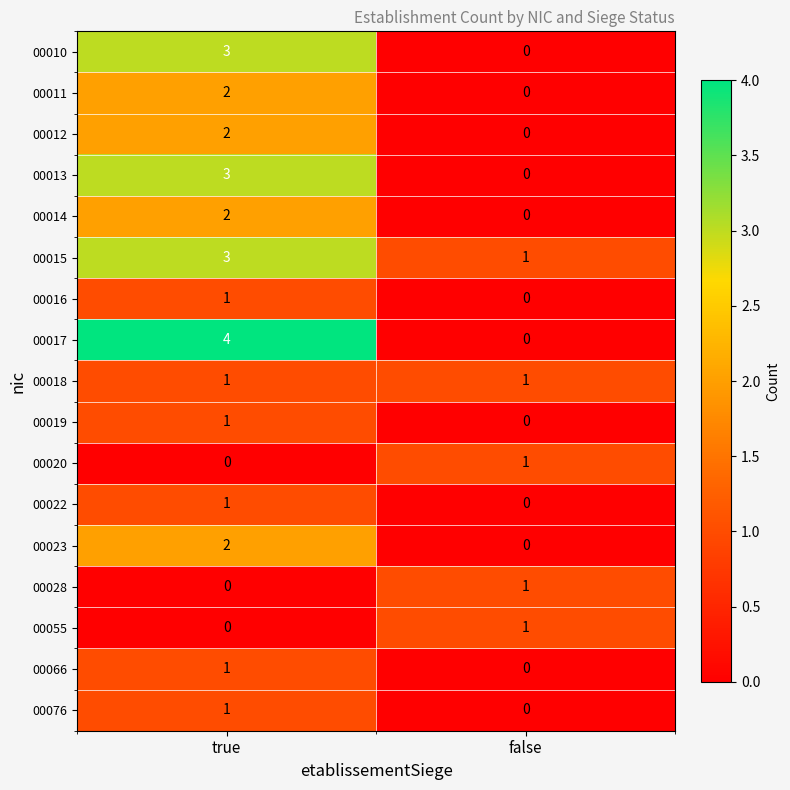

At which category is the sum across all series the highest?

true